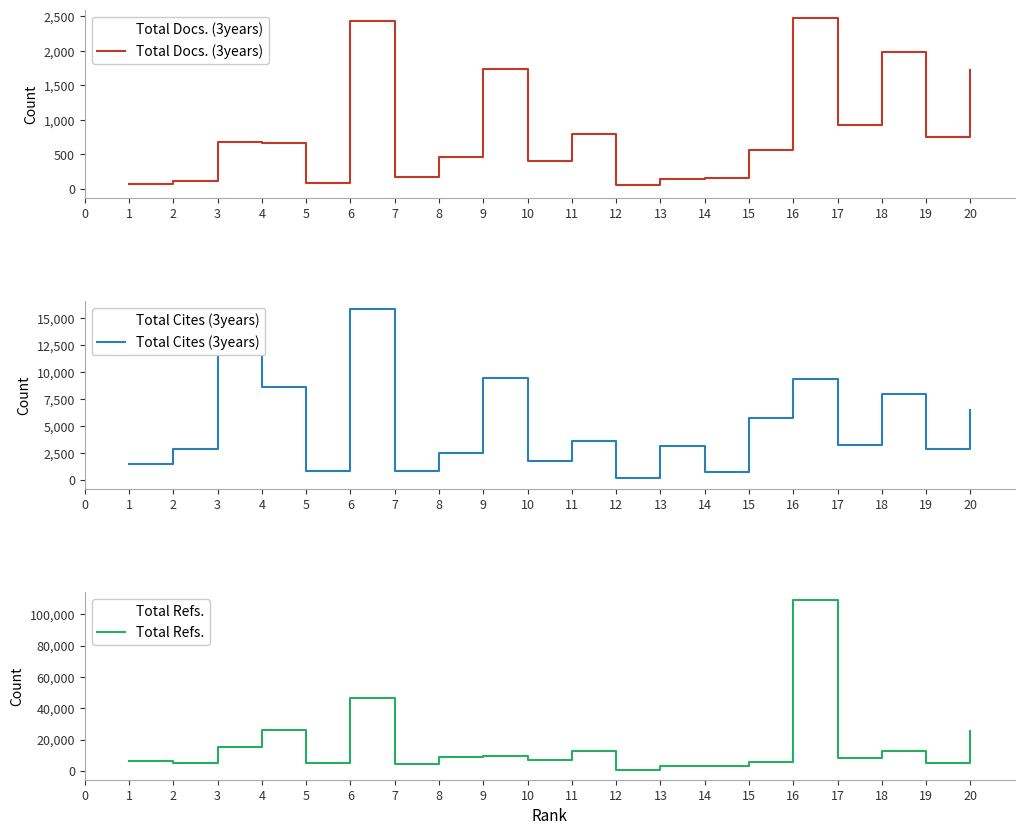

How many data points does each series have?

20